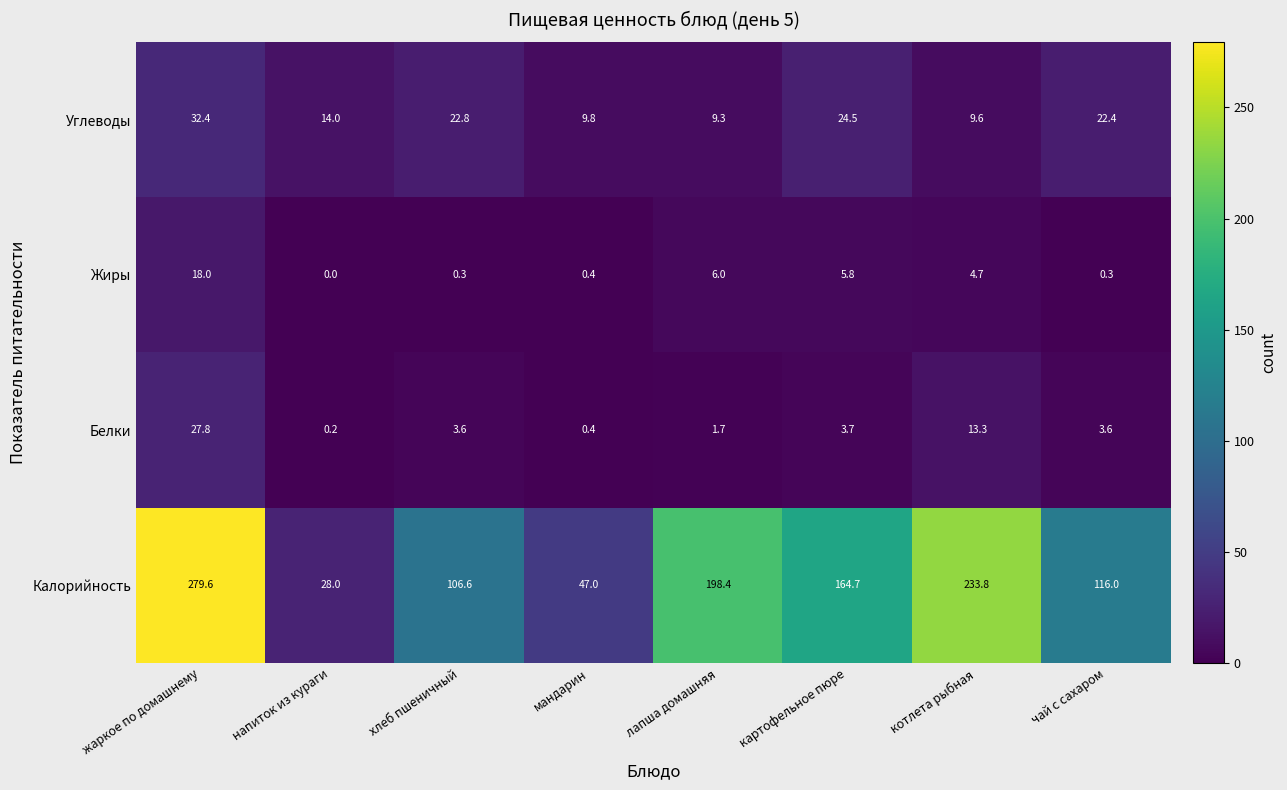

How many series are shown in this chart?

4